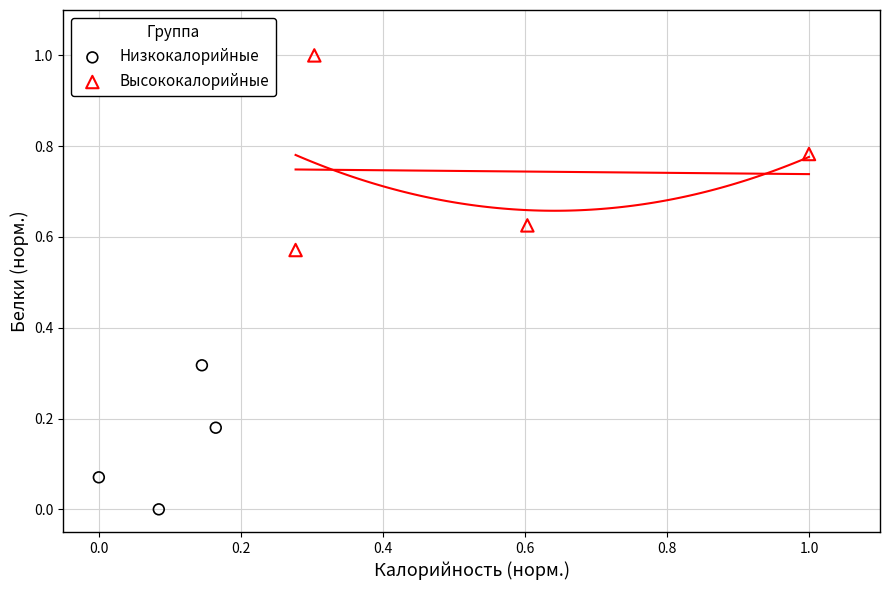

Which series has the widest spread of Y values?

Высококалорийные